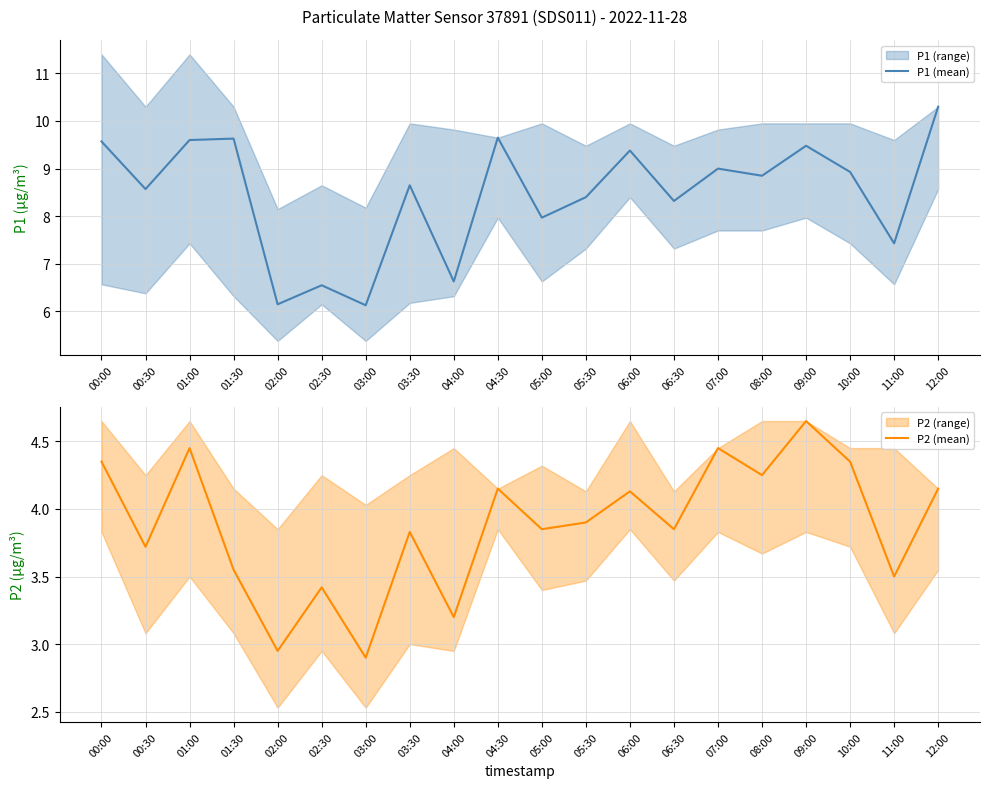

What is the difference between the highest and lowest values at 01:30?

6.1